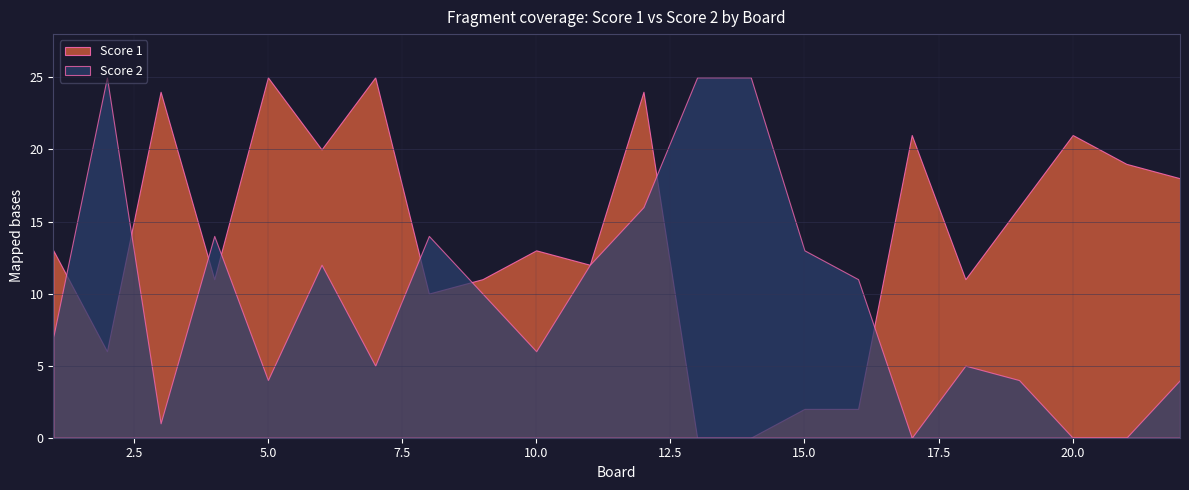

Between 7 and 18, which series saw the biggest shift?

Score 1